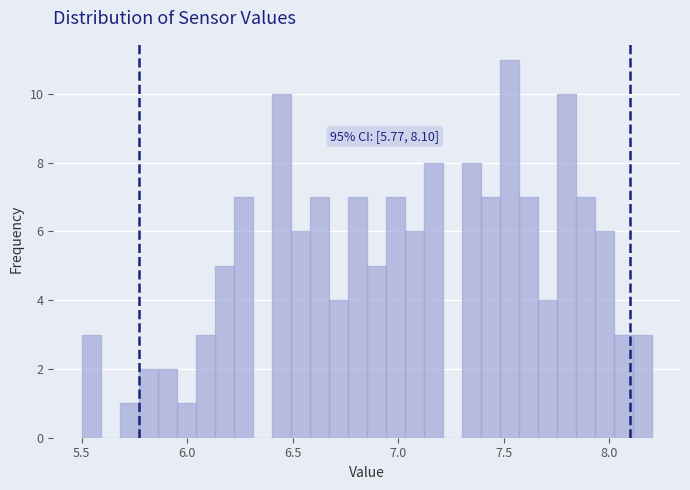

Read against the x-axis, roughly where is the centre of the tallest bar?

7.55